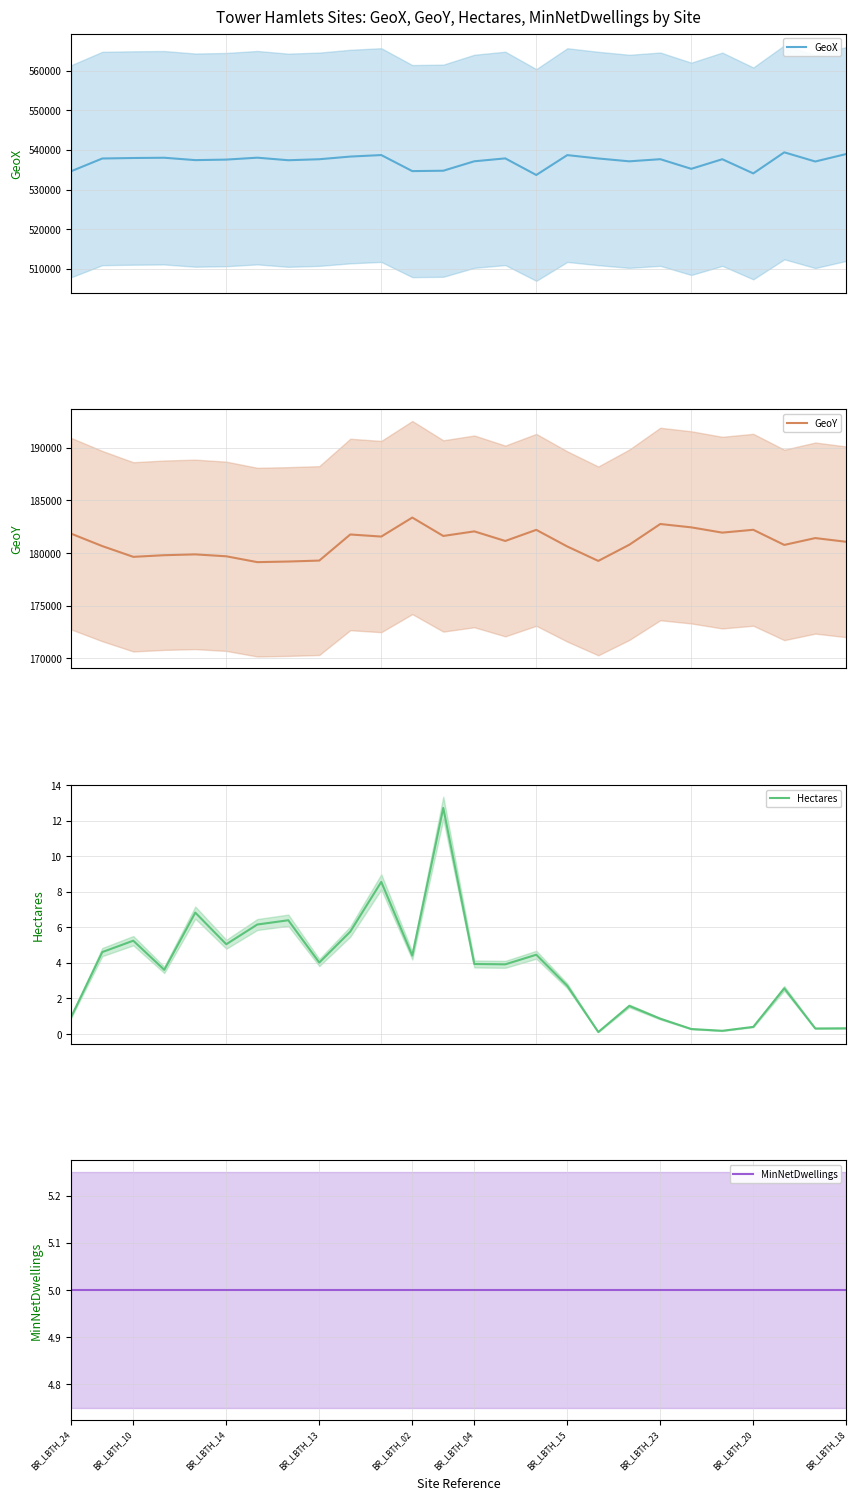

Reading left to right, list all the values displayed in this chart.

GeoX mean: 534628.7	537825.4	537950.0	538015.3	537416.8	537549.5	538030.9	537388.8	537640.4	538312.1	538692.6	534647.5	534743.2	537120.9	537854.6	533667.8	538680.6	537830.7	537114.2	537653.4	535221.8	537644.0	534065.5	539381.6	537067.9	538958.8
GeoY mean: 181843.0	180670.7	179649.8	179805.6	179883.5	179701.9	179146.8	179204.9	179295.2	181772.8	181574.9	183378.4	181632.6	182067.4	181156.2	182211.9	180633.3	179263.1	180797.2	182766.7	182448.5	181948.2	182218.5	180781.2	181431.7	181077.8
Hectares mean: 1.0	4.6	5.2	3.6	6.8	5.0	6.2	6.4	4.0	5.8	8.6	4.4	12.7	3.9	3.9	4.5	2.7	0.1	1.6	0.9	0.3	0.2	0.4	2.6	0.3	0.3
MinNetDwellings mean: 5.0	5.0	5.0	5.0	5.0	5.0	5.0	5.0	5.0	5.0	5.0	5.0	5.0	5.0	5.0	5.0	5.0	5.0	5.0	5.0	5.0	5.0	5.0	5.0	5.0	5.0